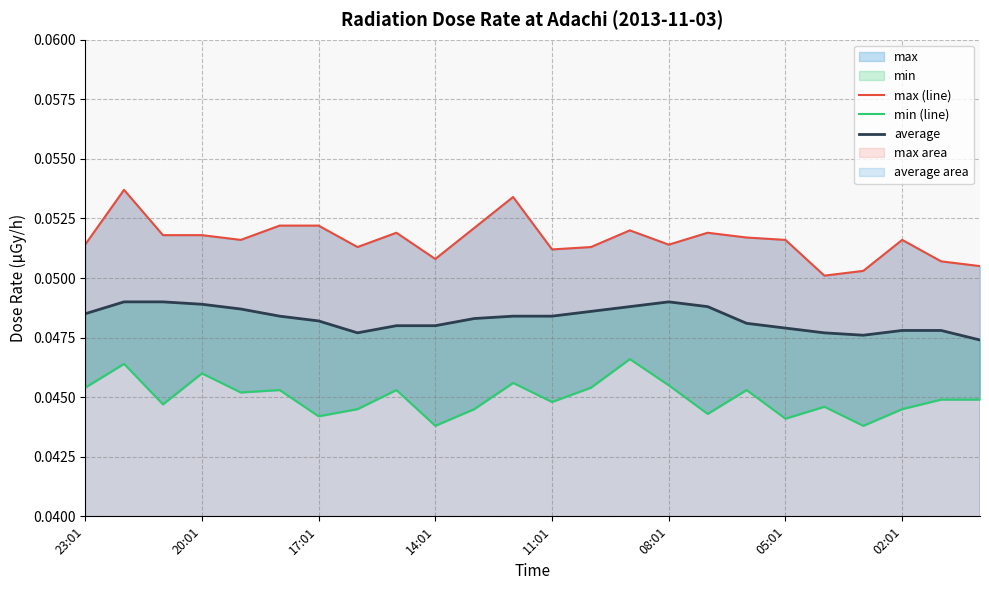

What is the greatest value displayed?

0.1